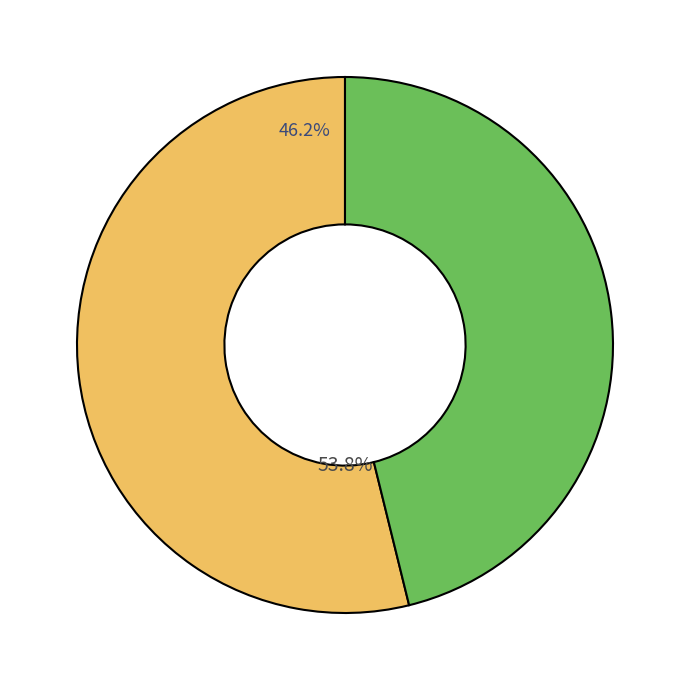

Count the number of slices in the pie.

2